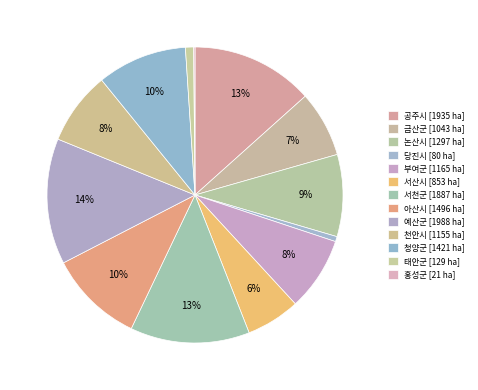

To the nearest percent, what is the average slice percentage?

8%